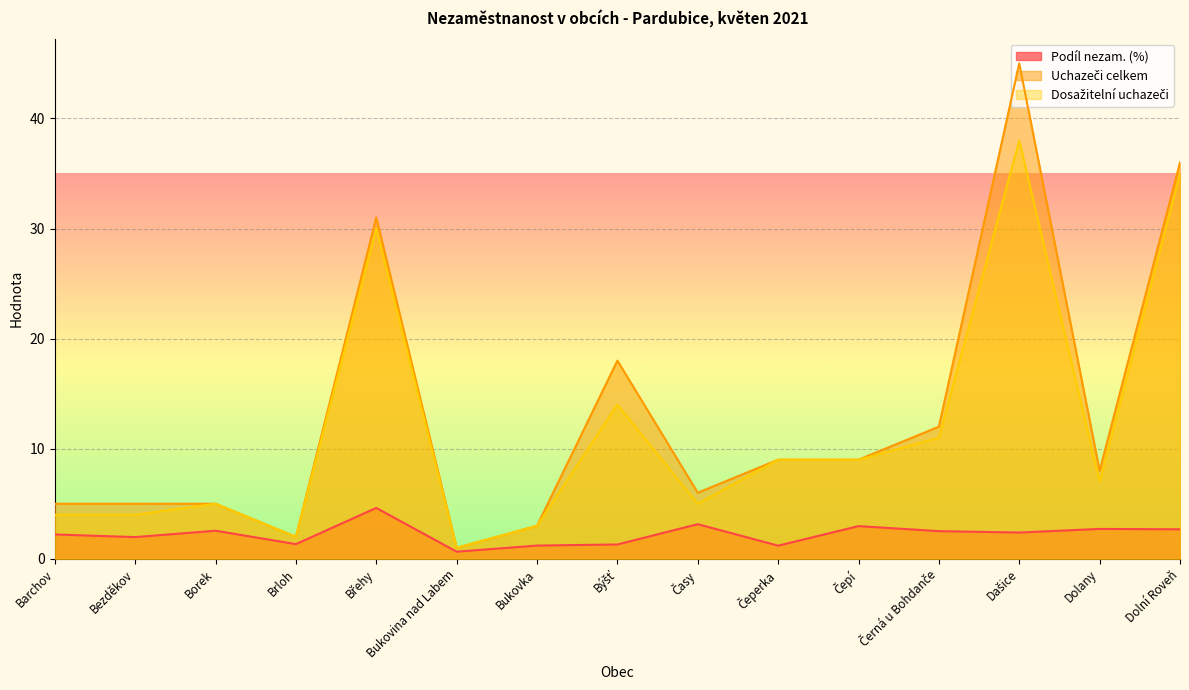

What are all the series names shown in the legend?

Podíl nezam. (%), Uchazeči celkem, Dosažitelní uchazeči